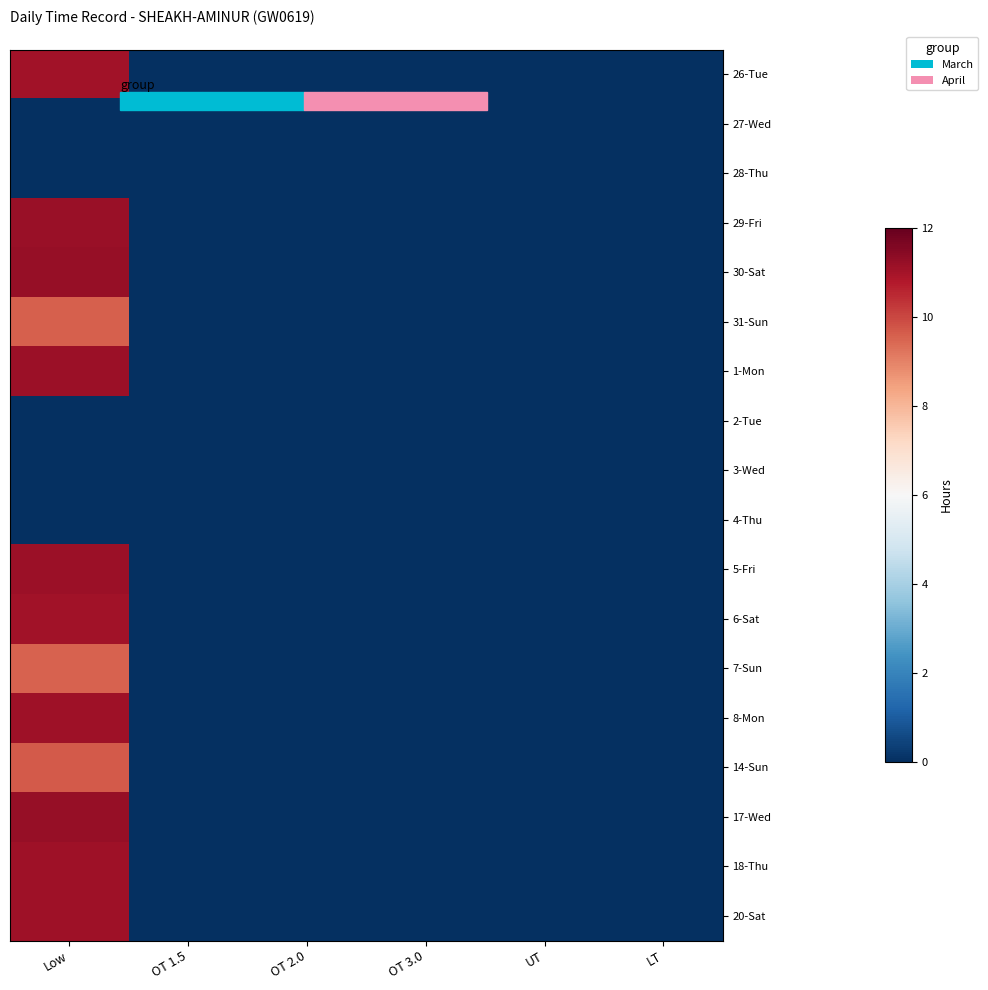

Which label corresponds to the largest value in the chart?

Low